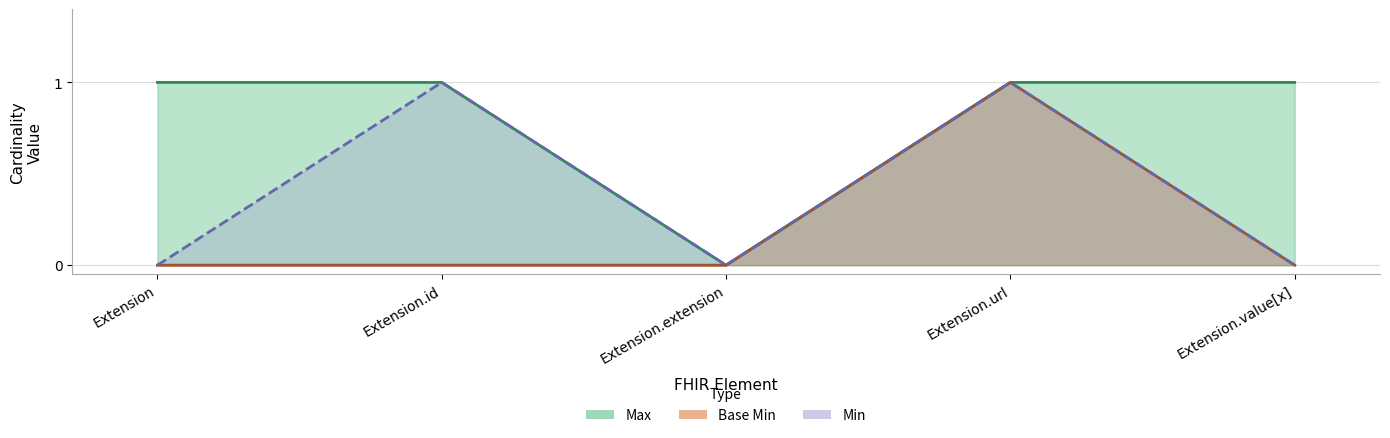

The value of Max at Extension.id is 0. True or false?

False